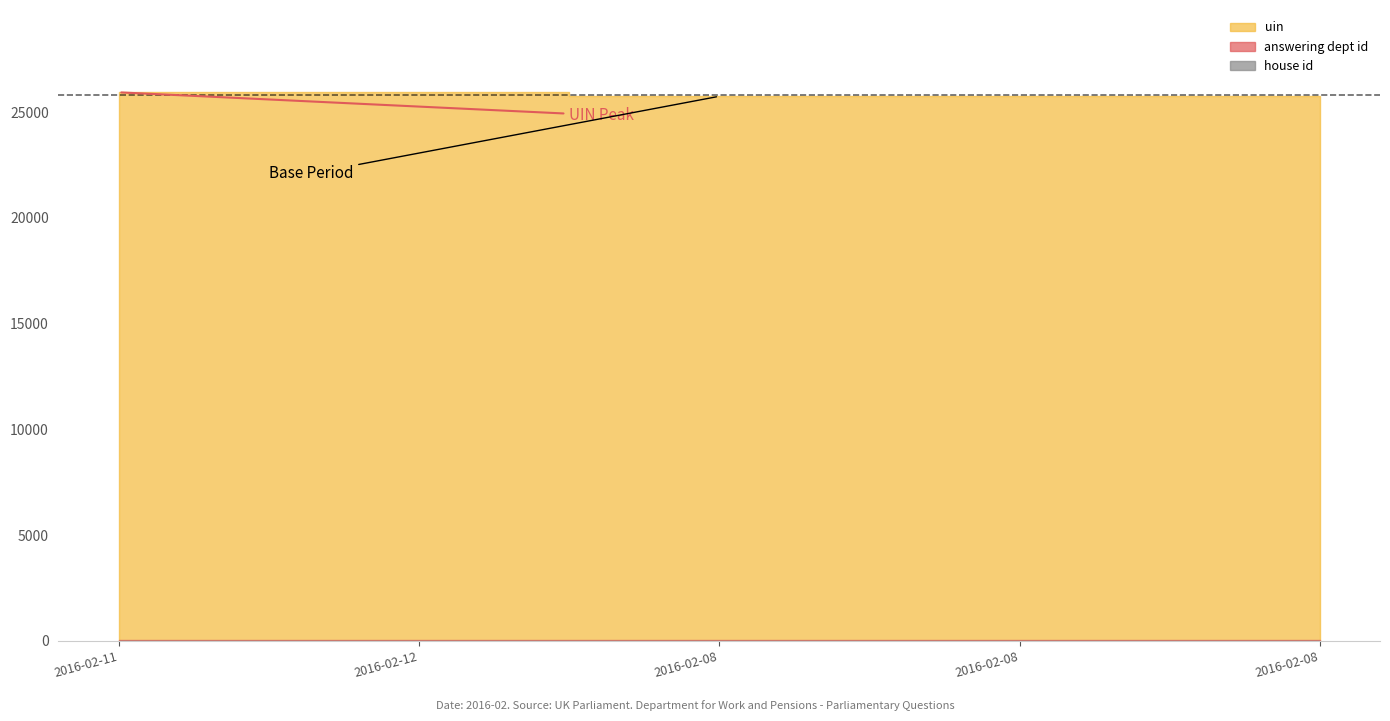

True or false: uin and answering dept id cross at least once.

False